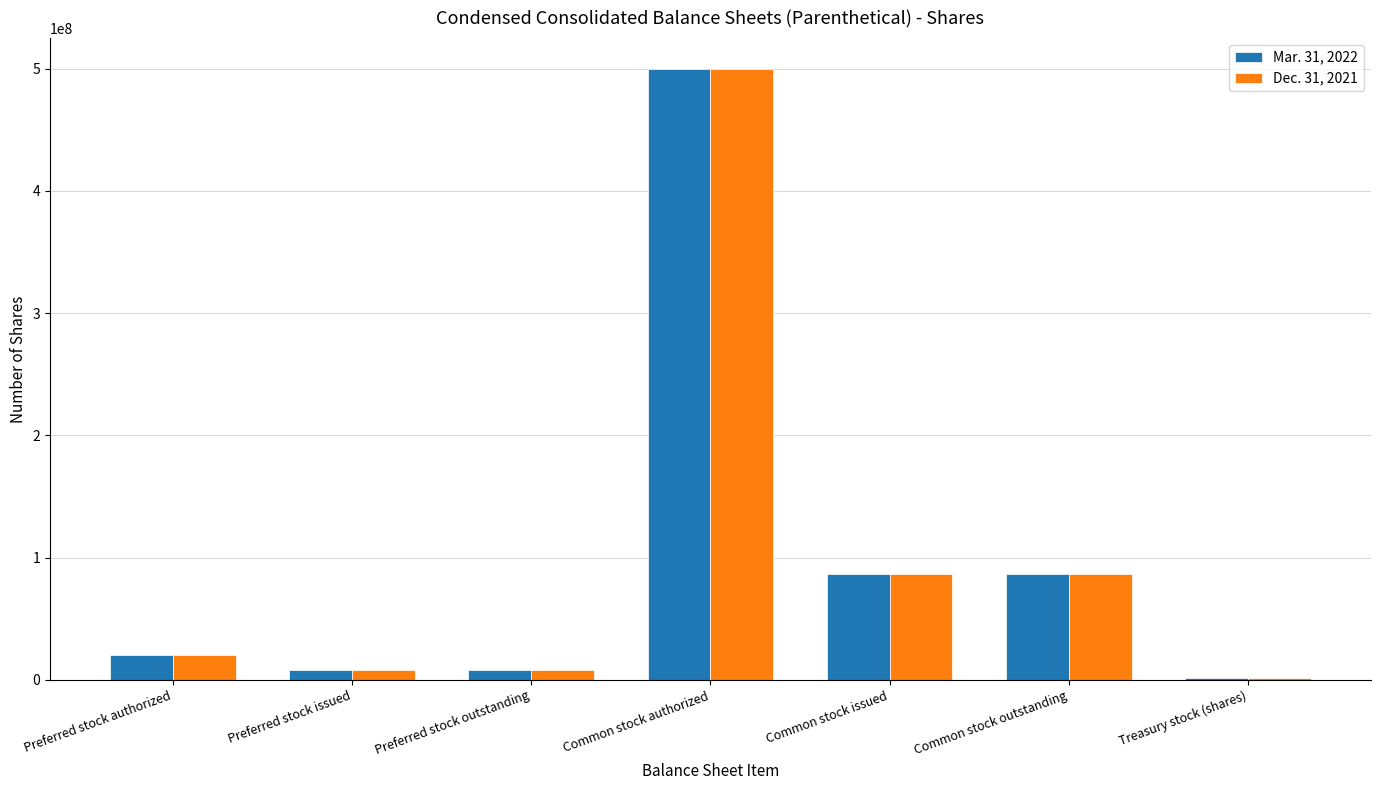

Is the value of Dec. 31, 2021 at Preferred stock authorized greater than the value of Mar. 31, 2022 at Preferred stock outstanding?

Yes